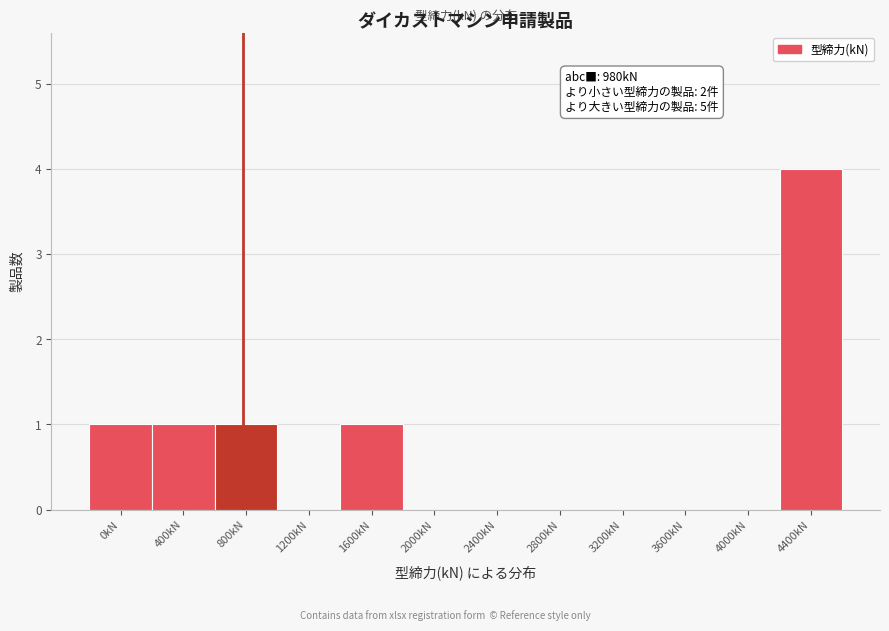

Reading right to left, what are all the values shown in this chart?

4400kN=4	4000kN=0	3600kN=0	3200kN=0	2800kN=0	2400kN=0	2000kN=0	1600kN=1	1200kN=0	800kN=1	400kN=1	0kN=1